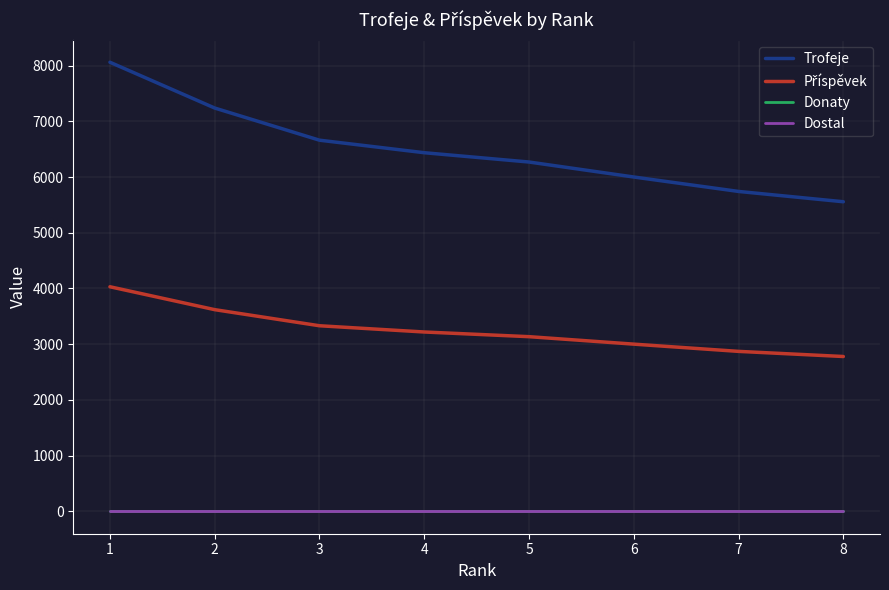

Does the chart display data point markers on the line(s)?

No